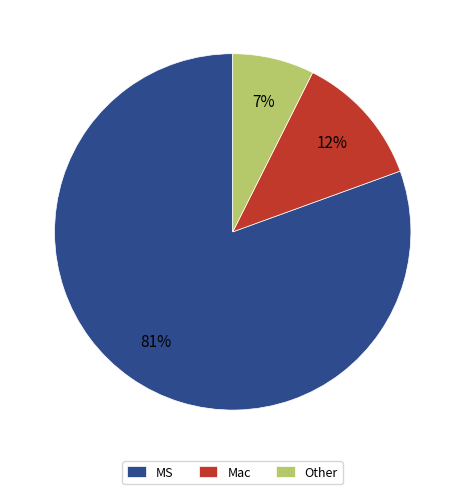

To the nearest percent, what portion does Mac represent?

12%